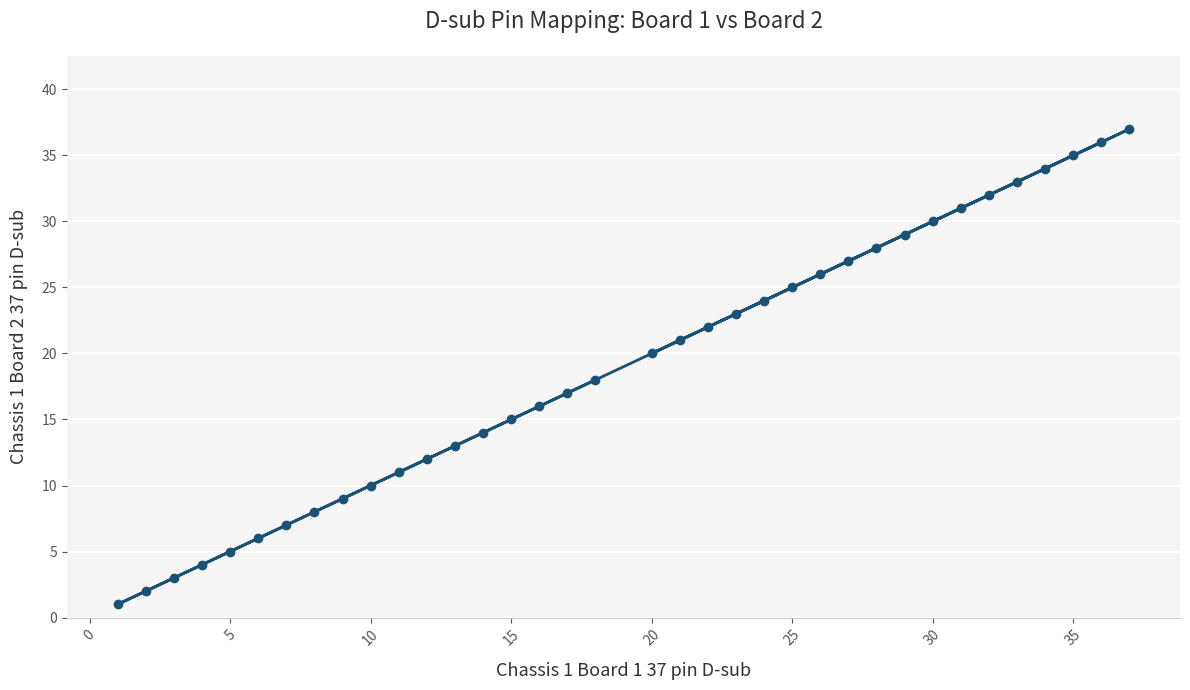

What is the sum of all values?

684